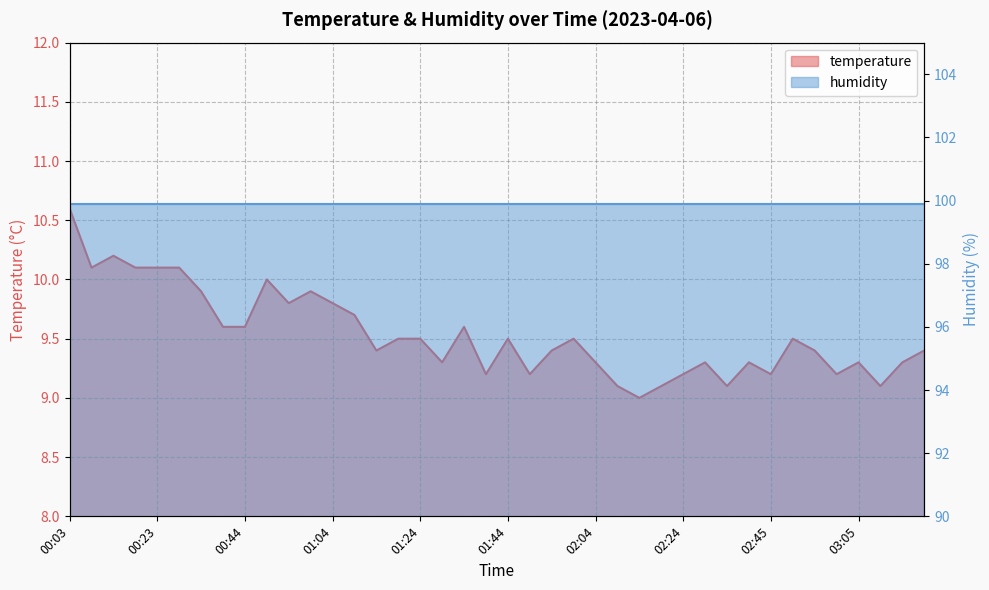

What is the sum of the values at 00:54 and 00:18?

19.9